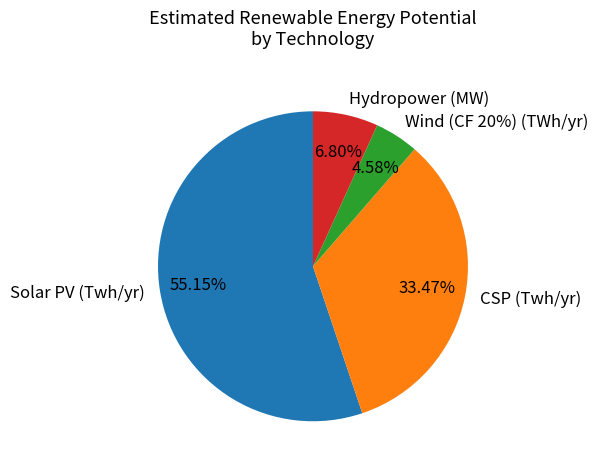

What percentage is NOT represented by Hydropower (MW)?

93.2%